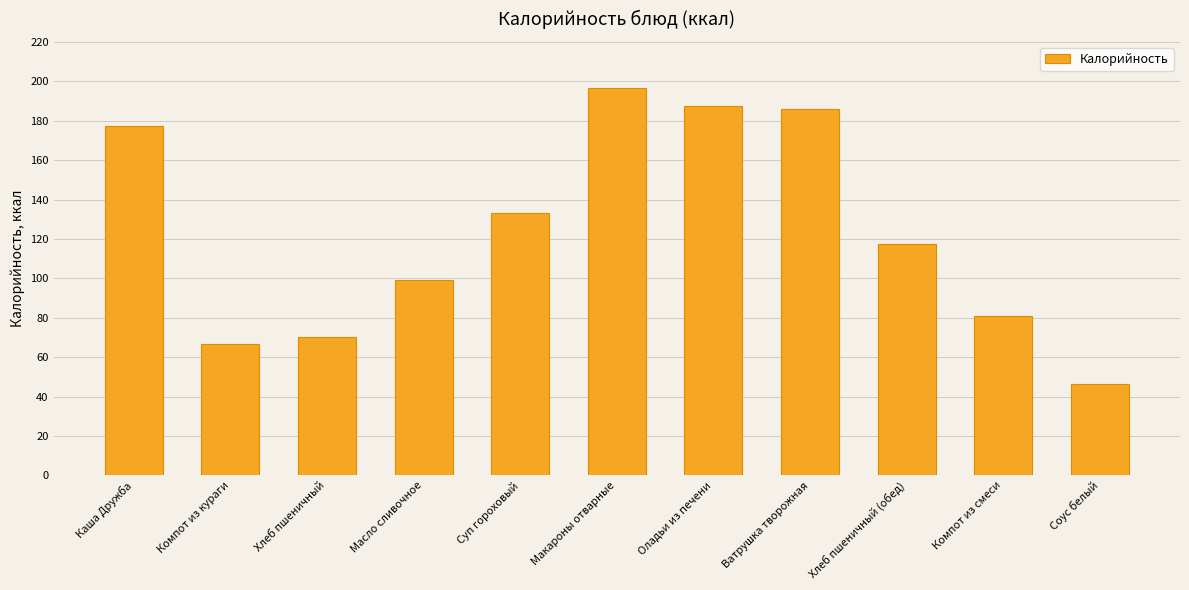

What is the difference between the maximum and second lowest values?

129.9